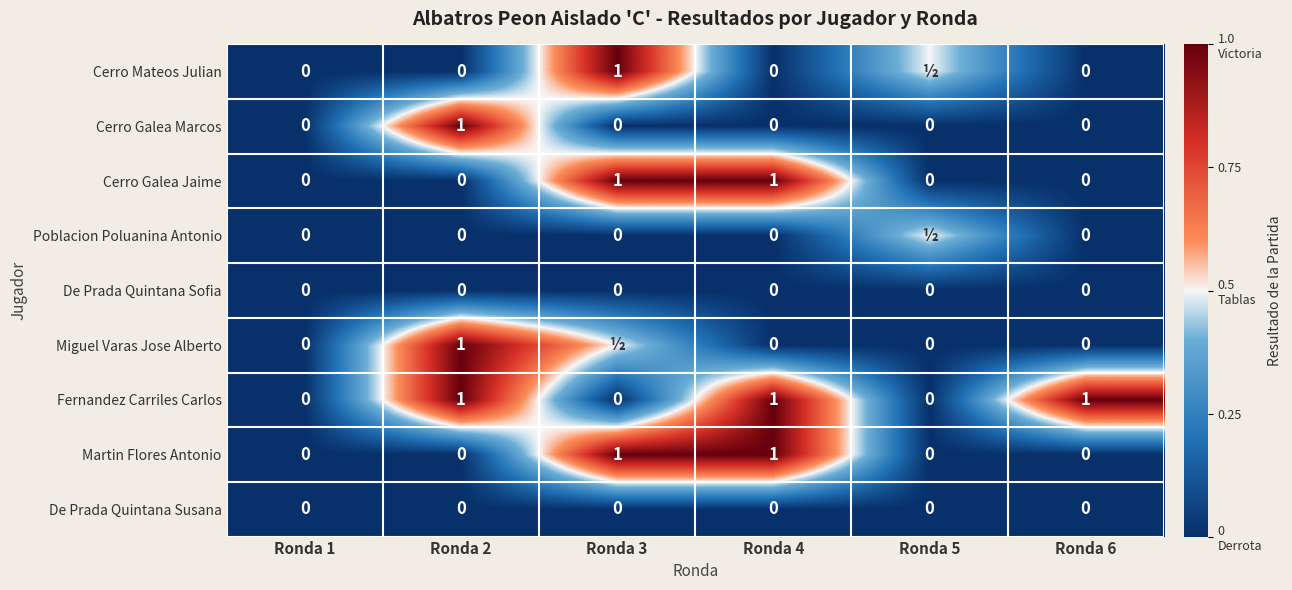

Count the number of categories in the chart.

6